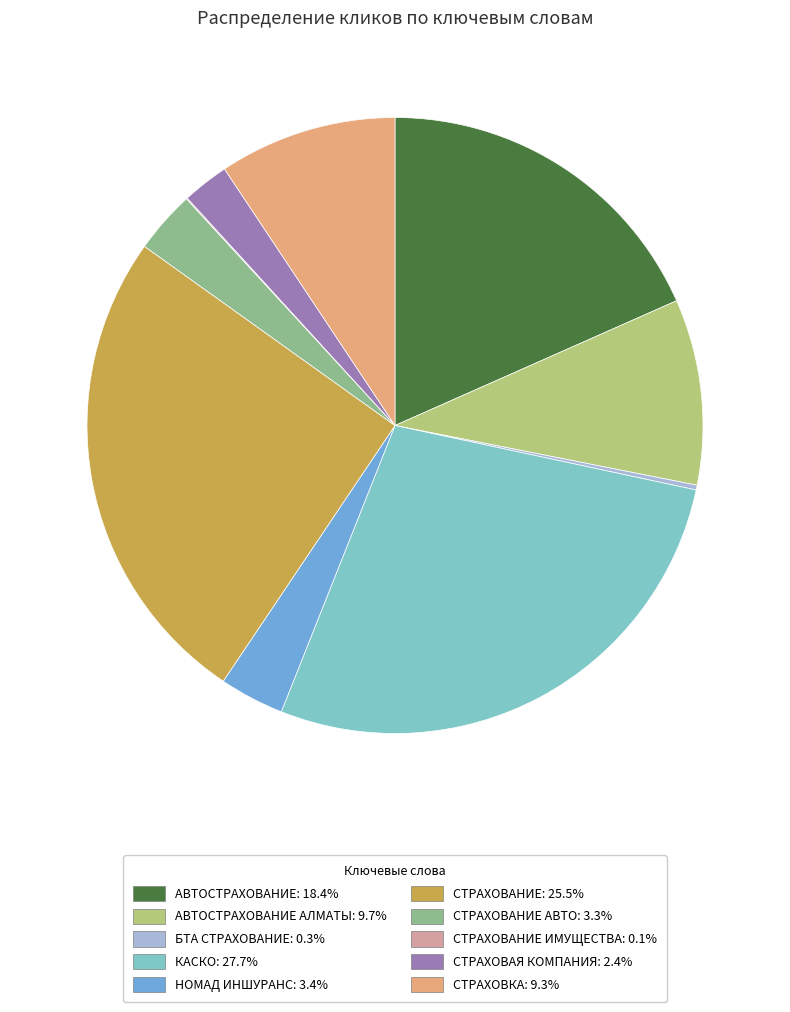

Is there a majority slice in this chart?

No